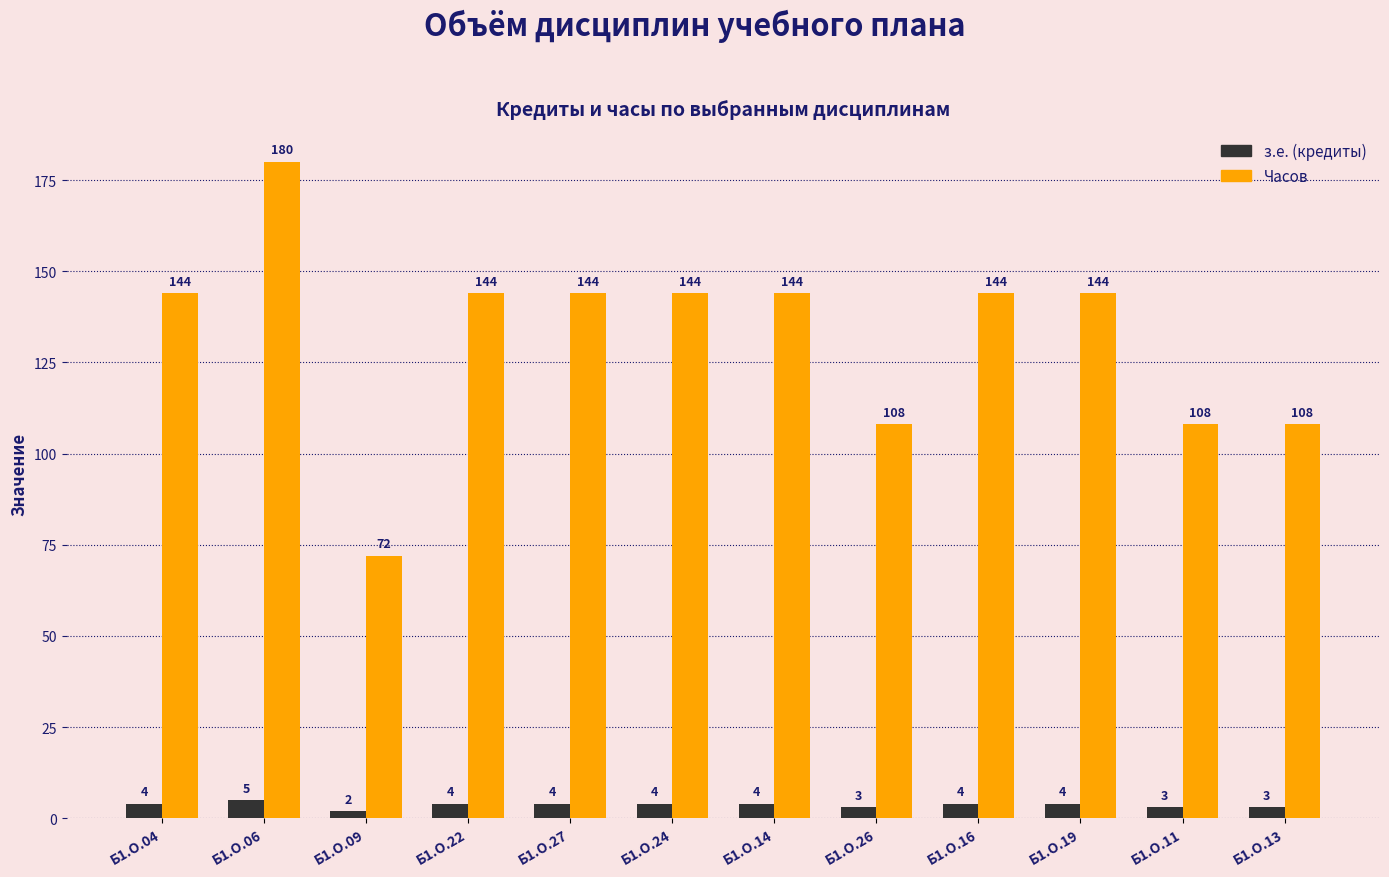

How many groups of bars are there?

12